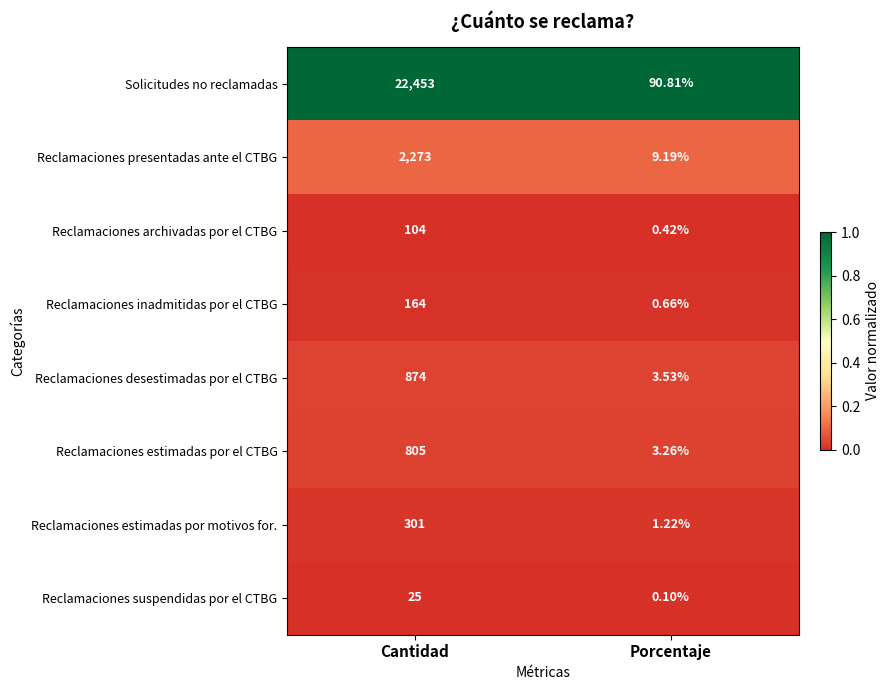

Rank the series by their maximum value, from highest to lowest.

Solicitudes no reclamadas, Reclamaciones presentadas ante el CTBG, Reclamaciones desestimadas por el CTBG, Reclamaciones estimadas por el CTBG, Reclamaciones estimadas por motivos for., Reclamaciones inadmitidas por el CTBG, Reclamaciones archivadas por el CTBG, Reclamaciones suspendidas por el CTBG